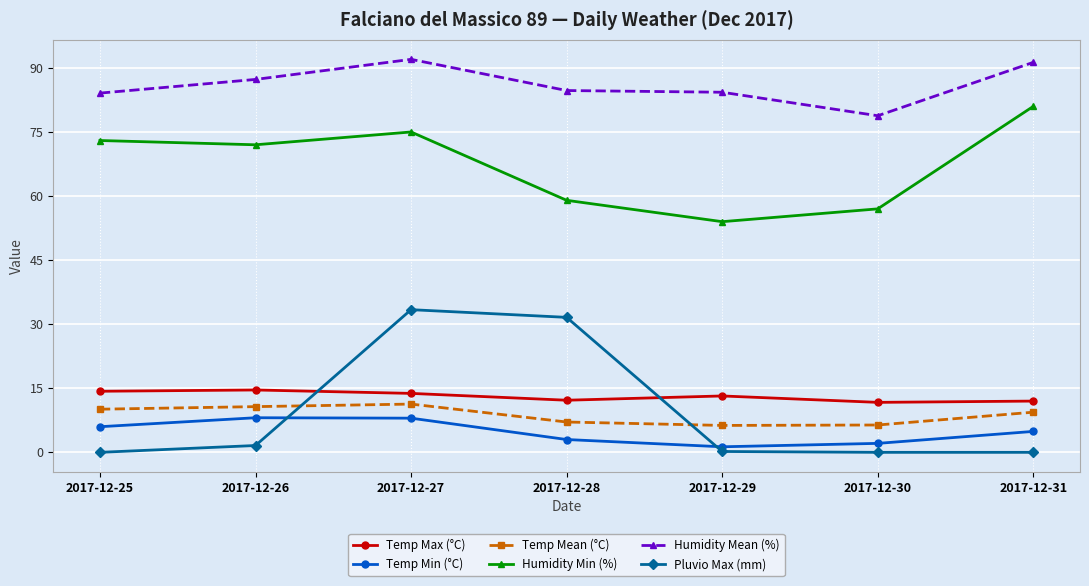

What is the lowest value of the Humidity Mean (%) series?

78.8